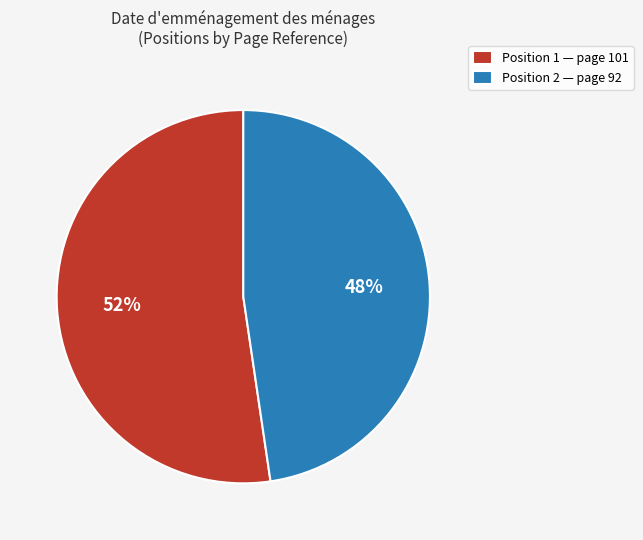

Count the number of slices in the pie.

2